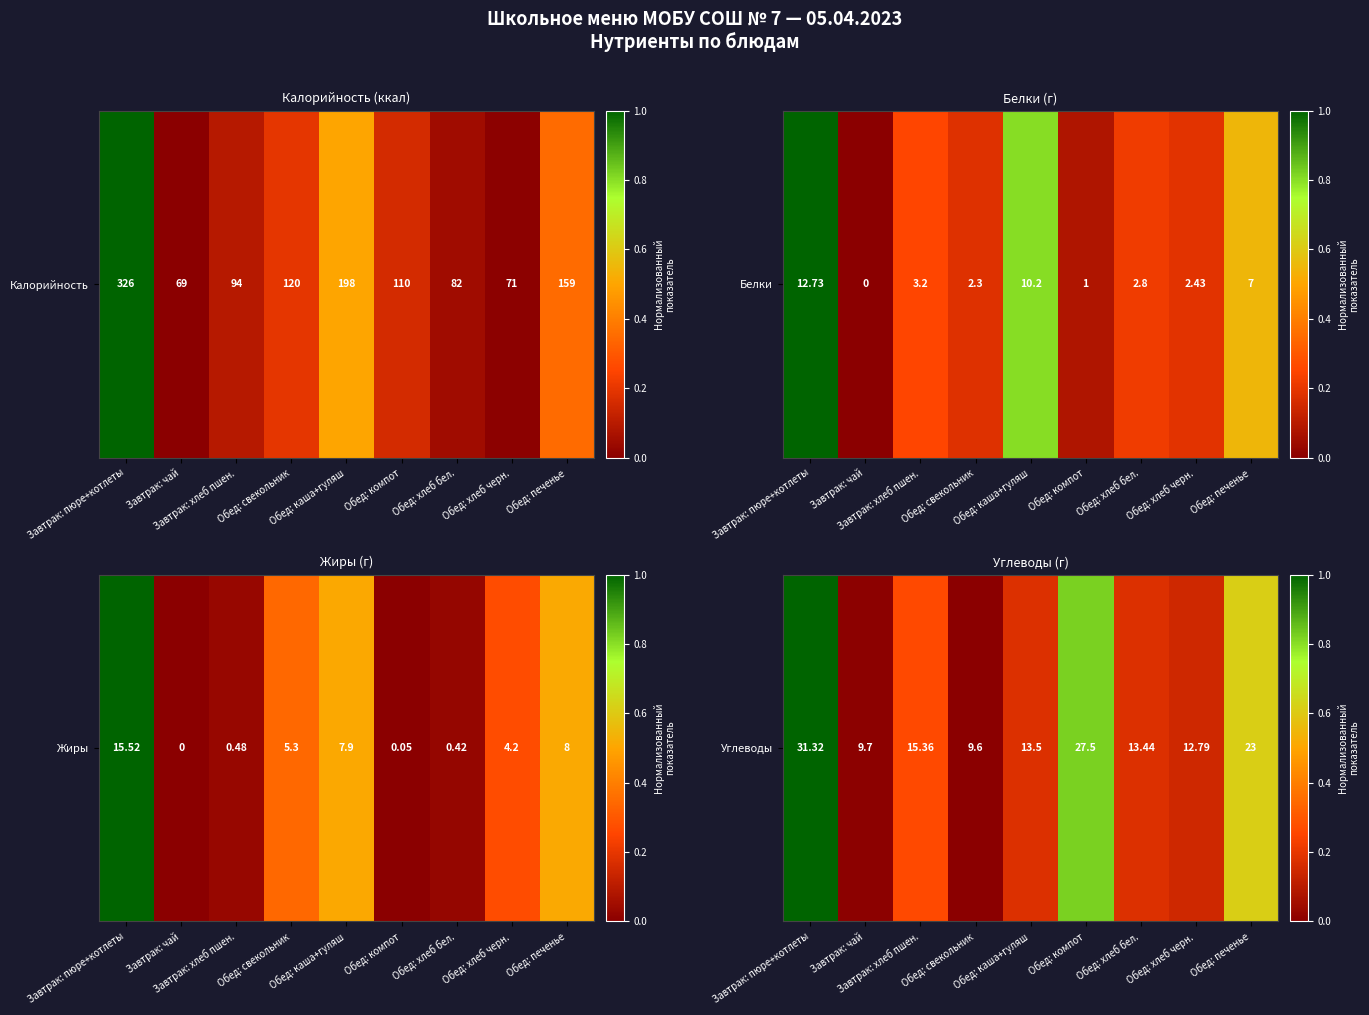

Rank the categories by value from lowest to highest.

Обед: свекольник, Завтрак: чай, Обед: хлеб черн., Обед: хлеб бел., Обед: каша+гуляш, Завтрак: хлеб пшен., Обед: печенье, Обед: компот, Завтрак: пюре+котлеты